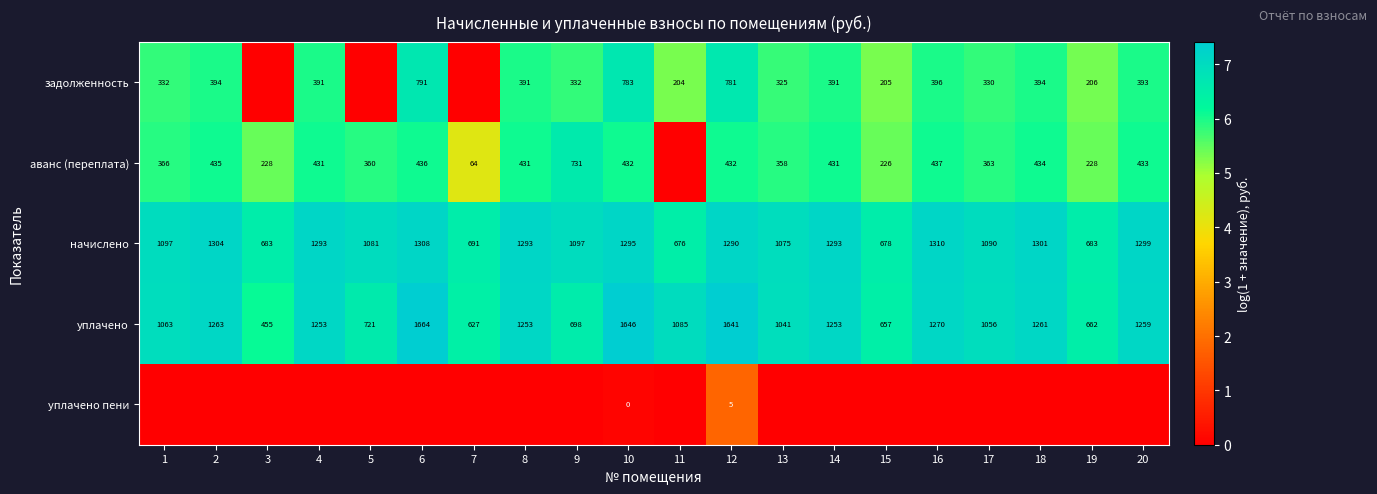

What is the highest value of the уплачено series?

1664